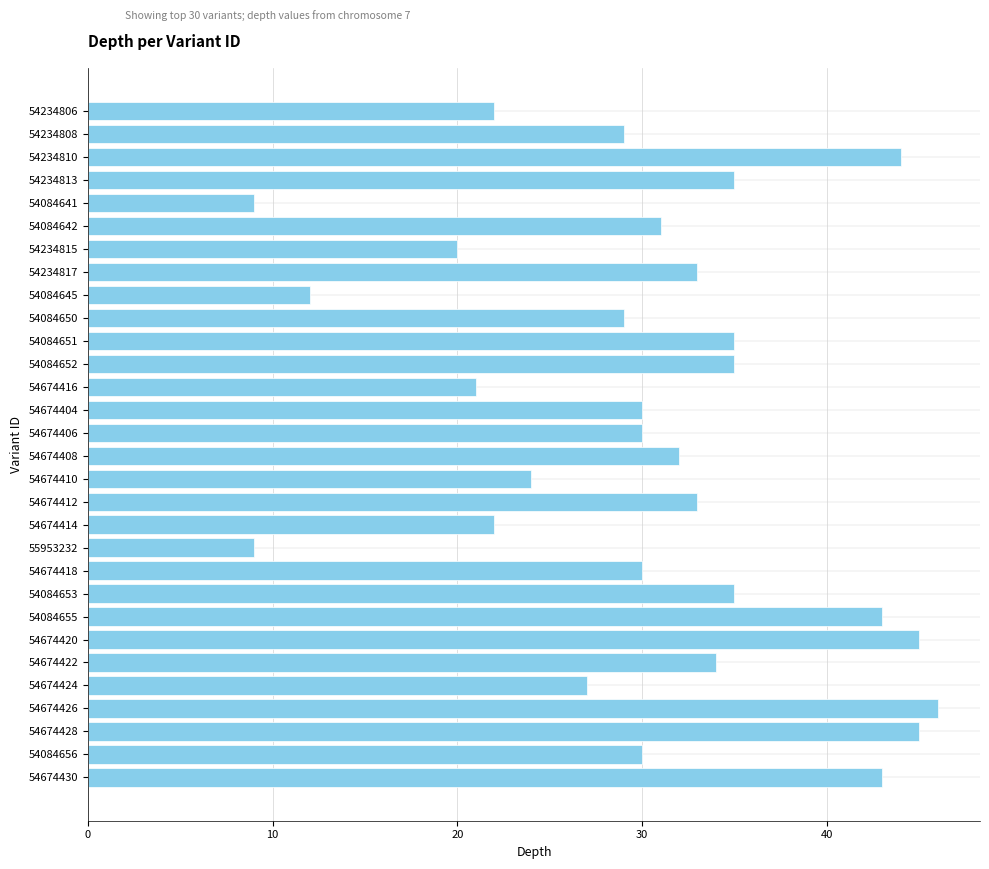

What is the difference between the maximum and minimum values?

37